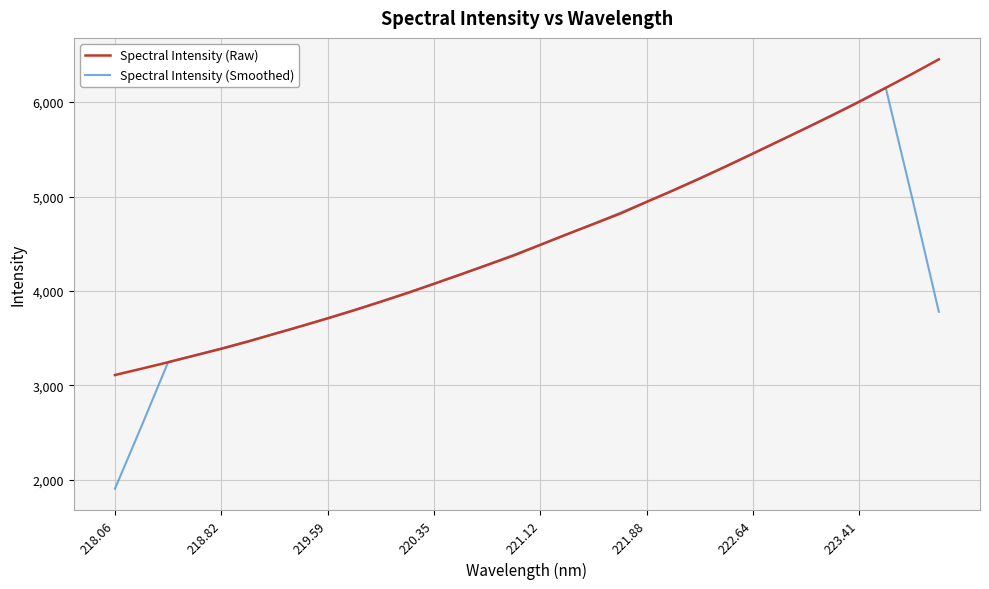

Which series has the largest range (max minus min)?

Spectral Intensity (Smoothed)